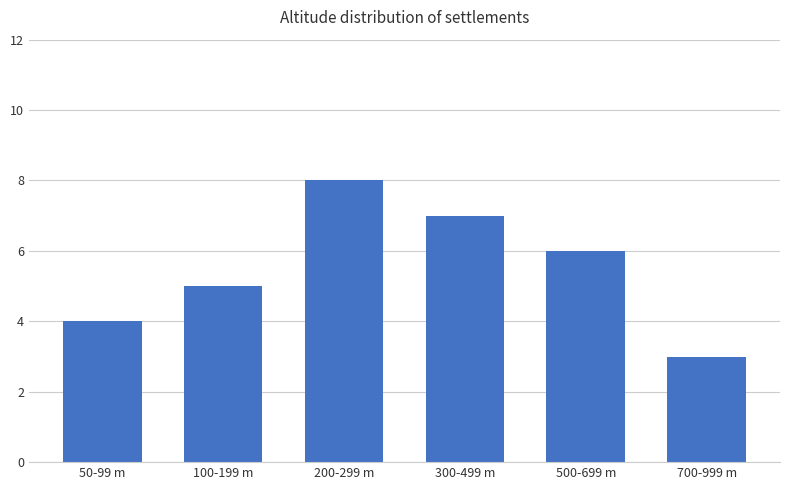

Is it true that the value at 100-199 m is 9?

False